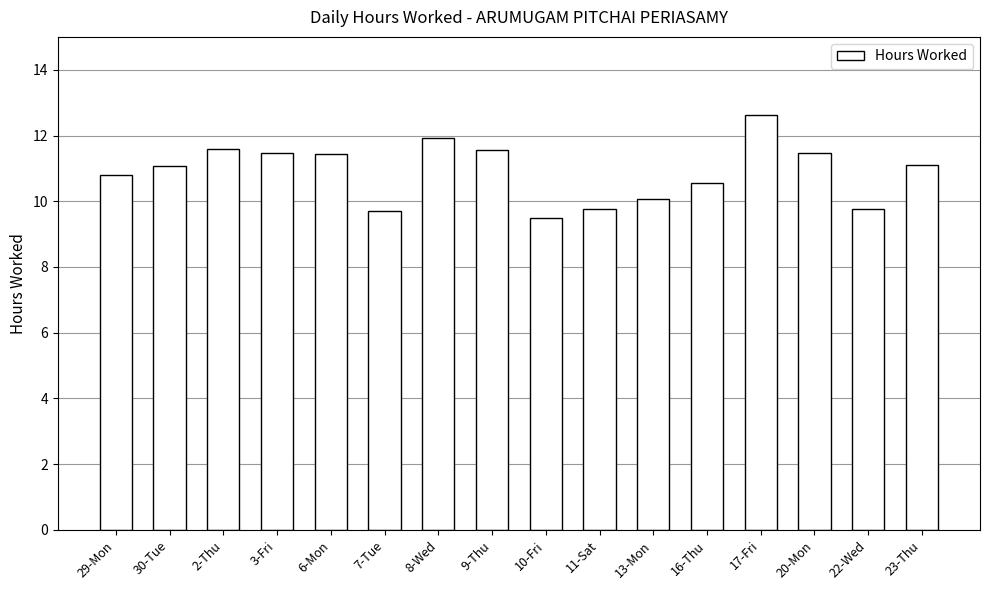

True or false: the data shows 10.6 at 16-Thu.

True